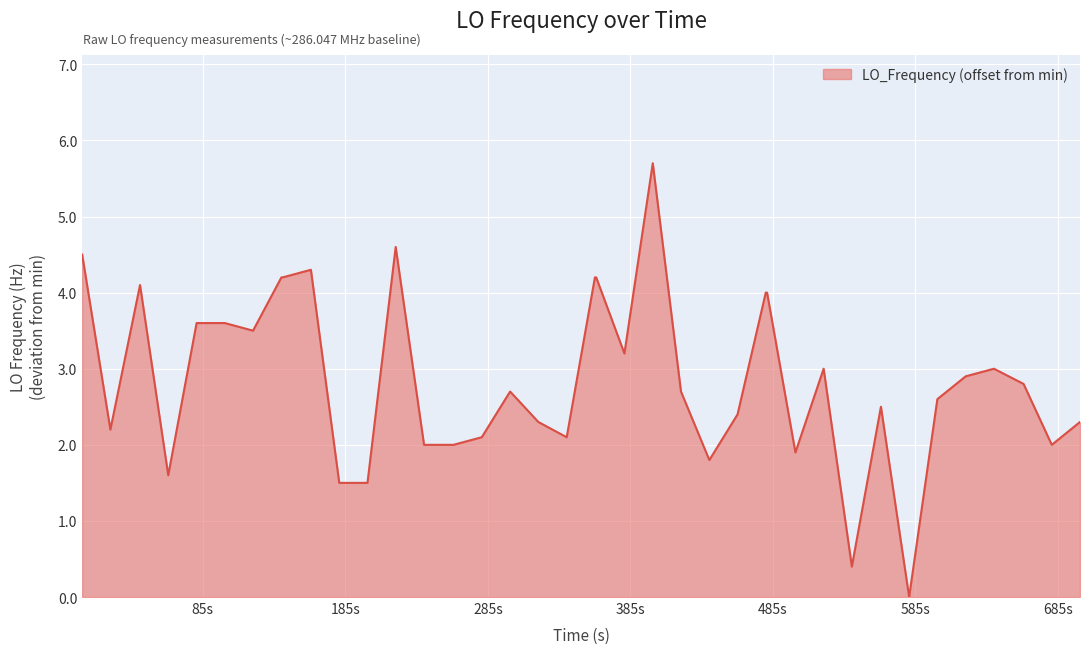

What is the greatest value displayed?

5.7